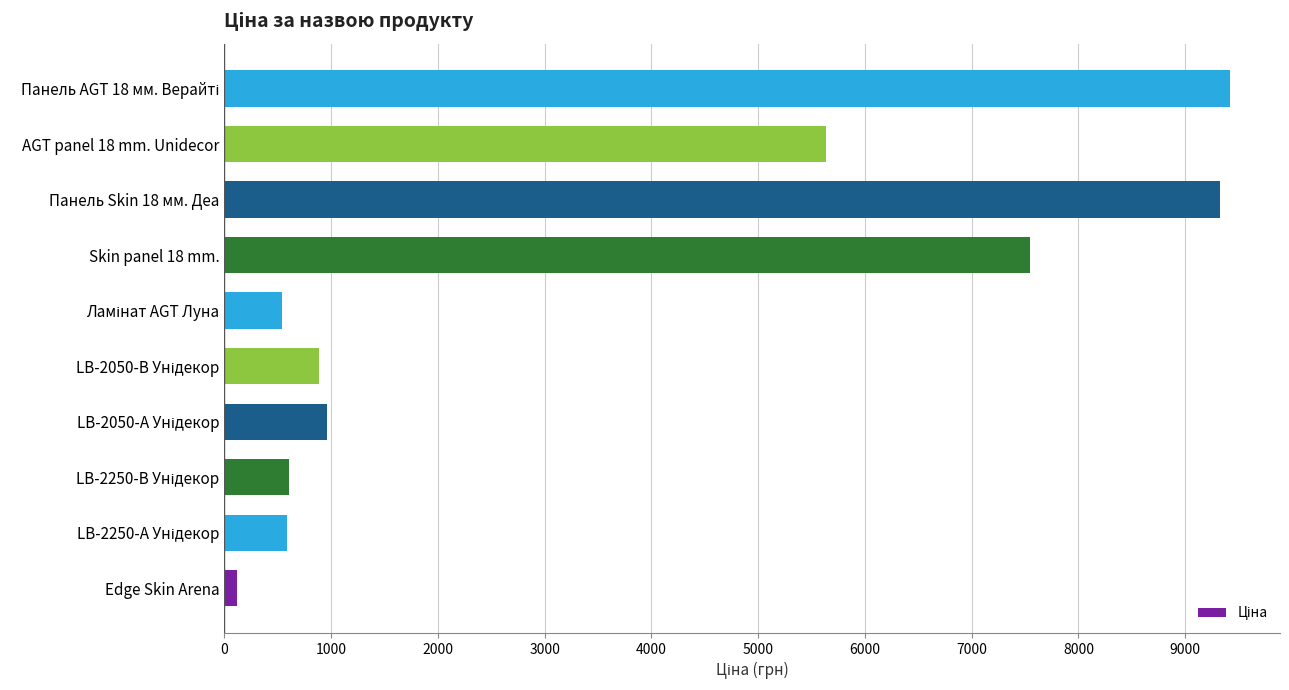

How many data points are above 957?

5